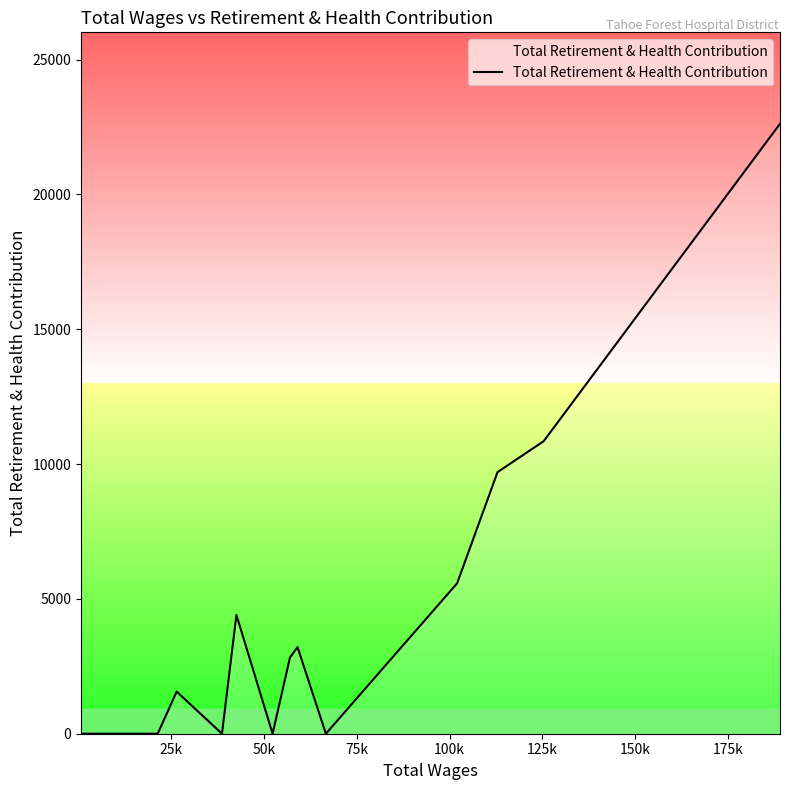

Reading right to left, extract all data points from this chart.

22618	10848	9700	5577	0	3213	2821	0	4404	0	1561	0	0	0	0	0	0	0